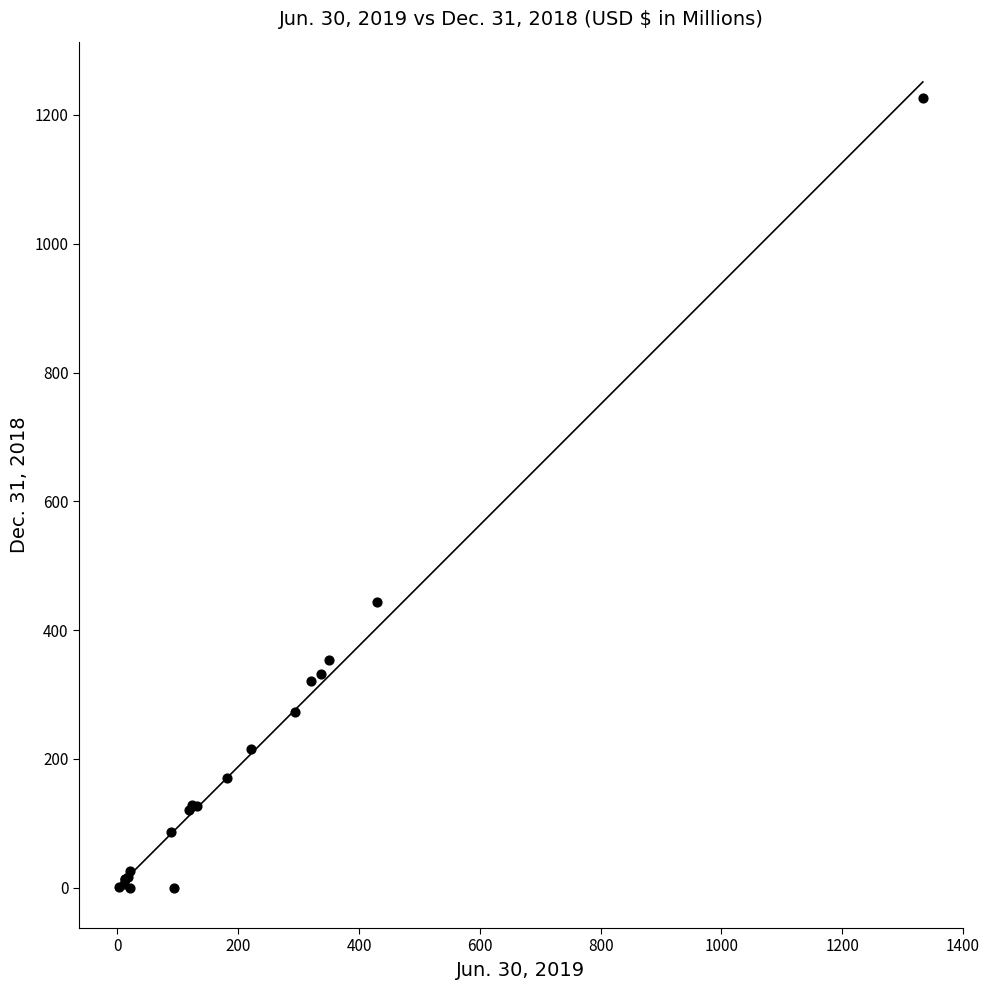

What Y value in the scatter plot is closest to 613?

443.9